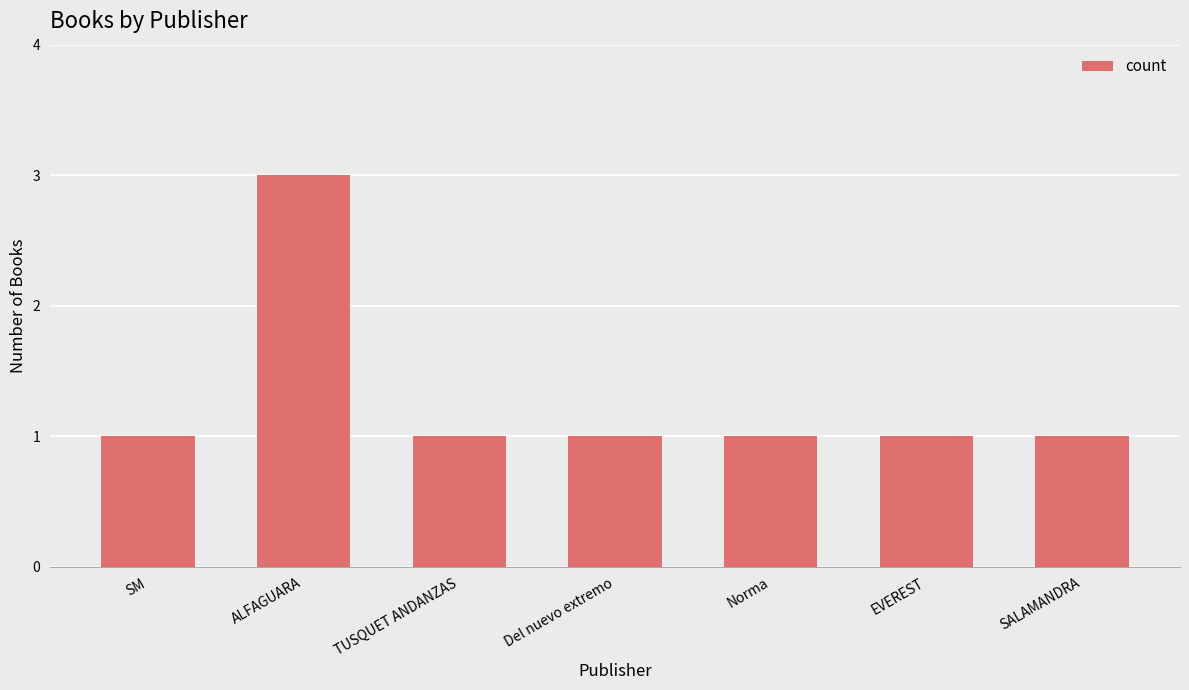

Does the chart contain stacked bars?

No